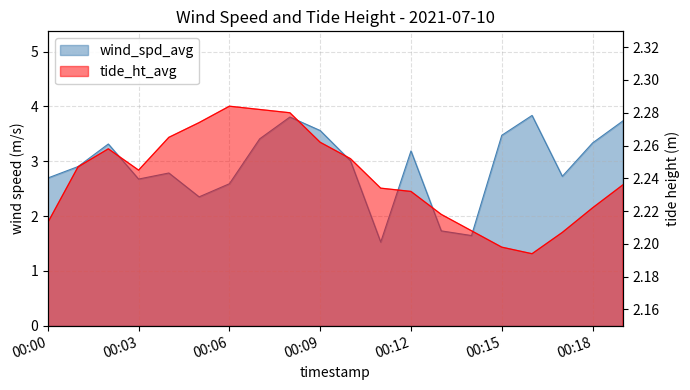

Is the value of tide_ht_avg at 00:17 greater than the value of wind_spd_avg at 00:05?

No